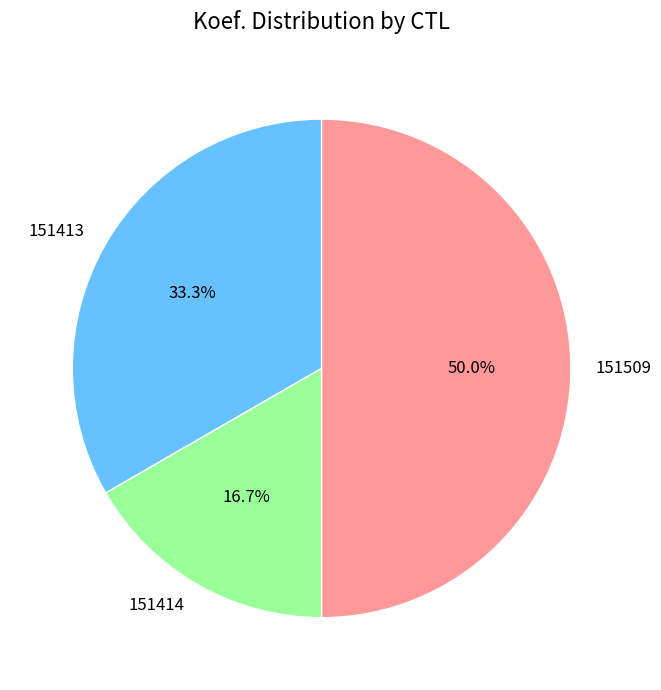

What percentage is NOT represented by 151509?

50.0%